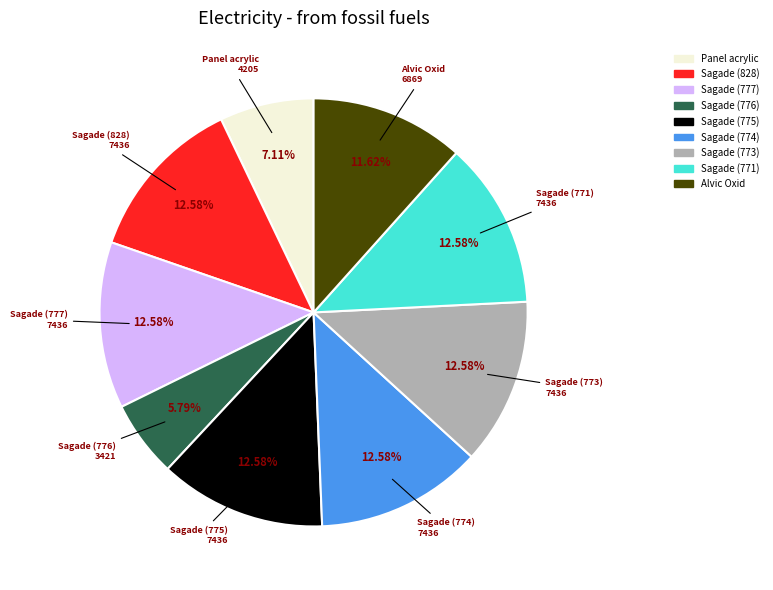

Approximately how many times larger is the value at Panel acrylic compared to Sagade (774)?

0.6